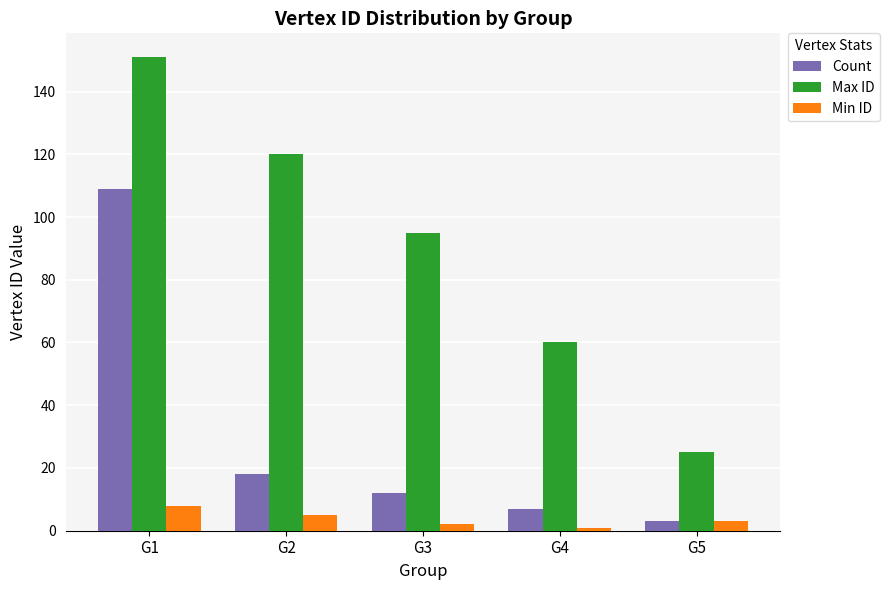

What is the sum of the Count values at G4 and G1?

116